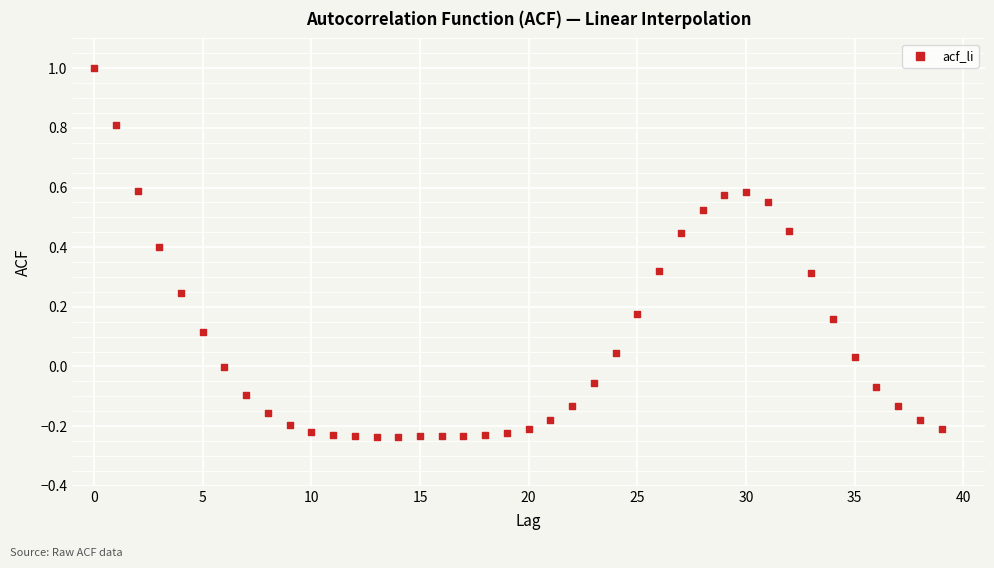

What is the range of Y values (max minus min)?

1.2